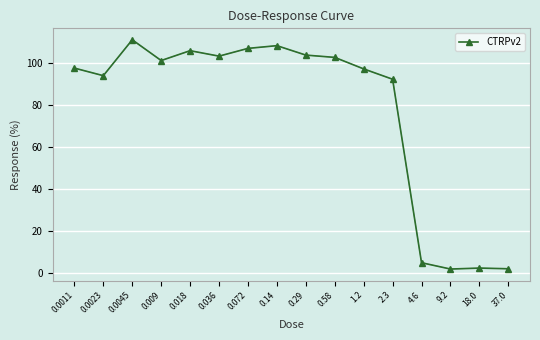

The chart shows a value of 97.8 at 0.0011. True or false?

True